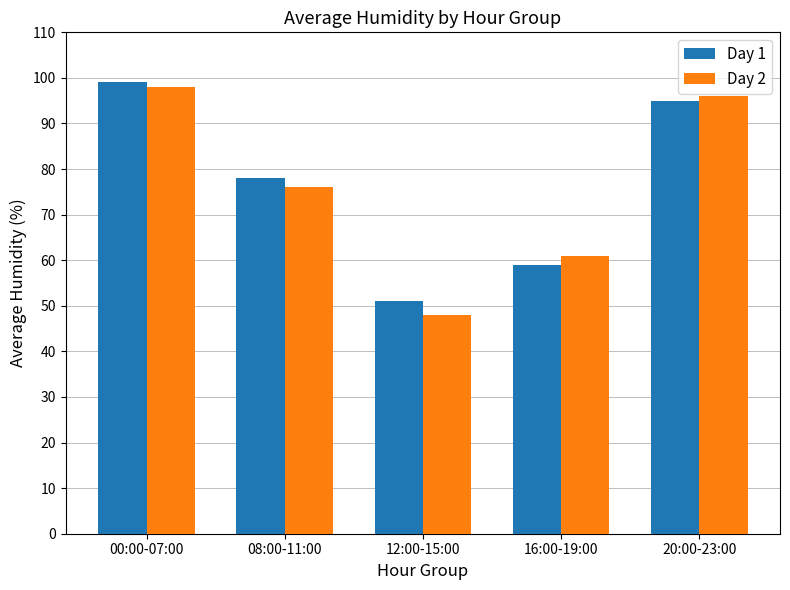

Where is Day 2 nearest to the value 73?

08:00-11:00